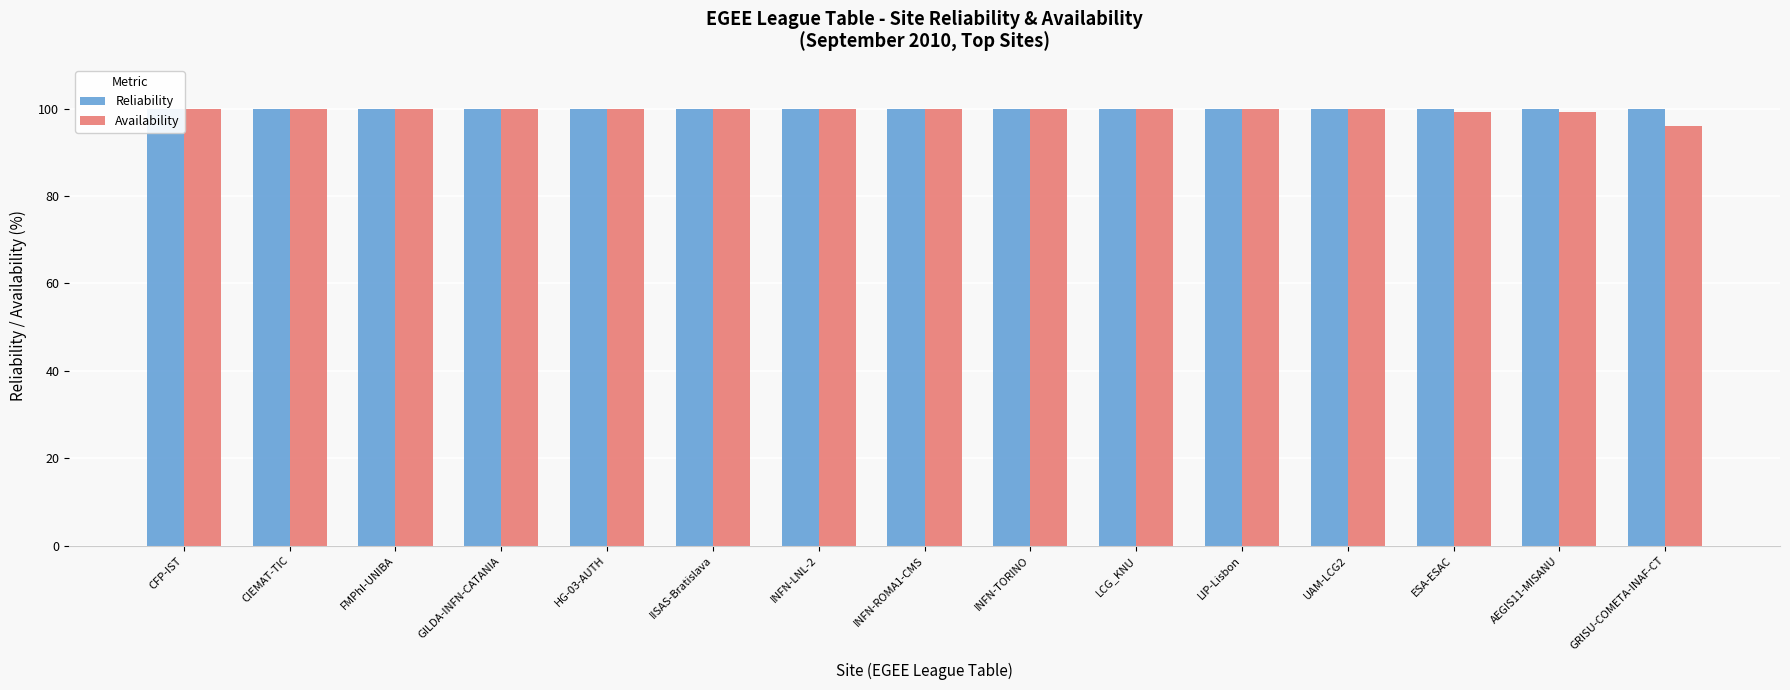

What is the average value of the Reliability series?

100.0